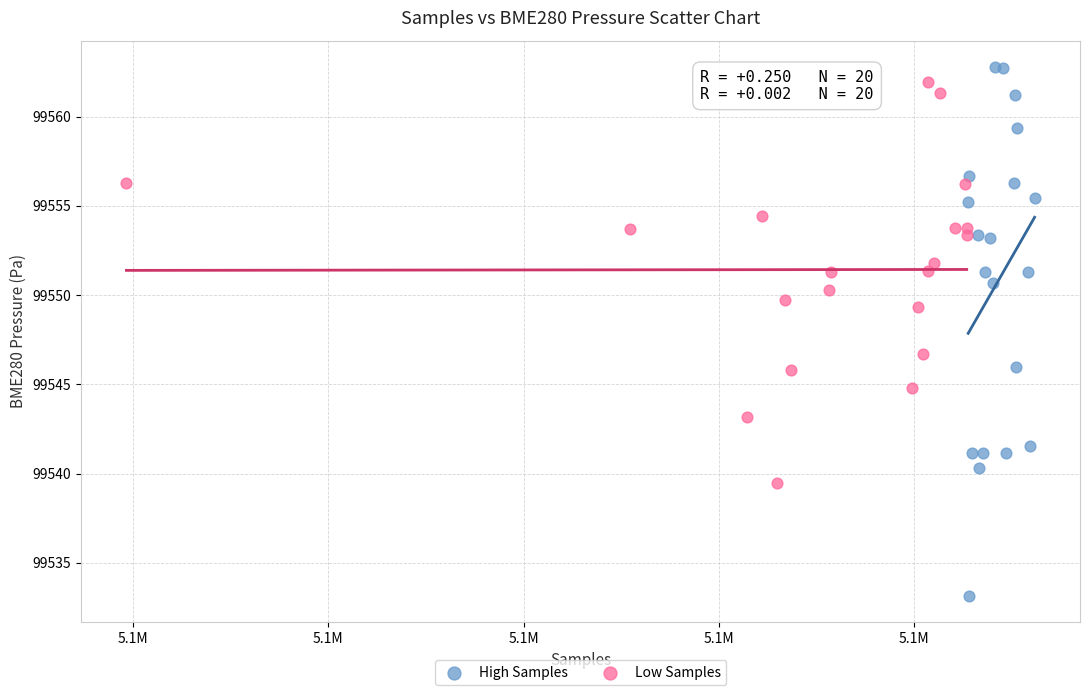

Which series has the widest spread of Y values?

High Samples